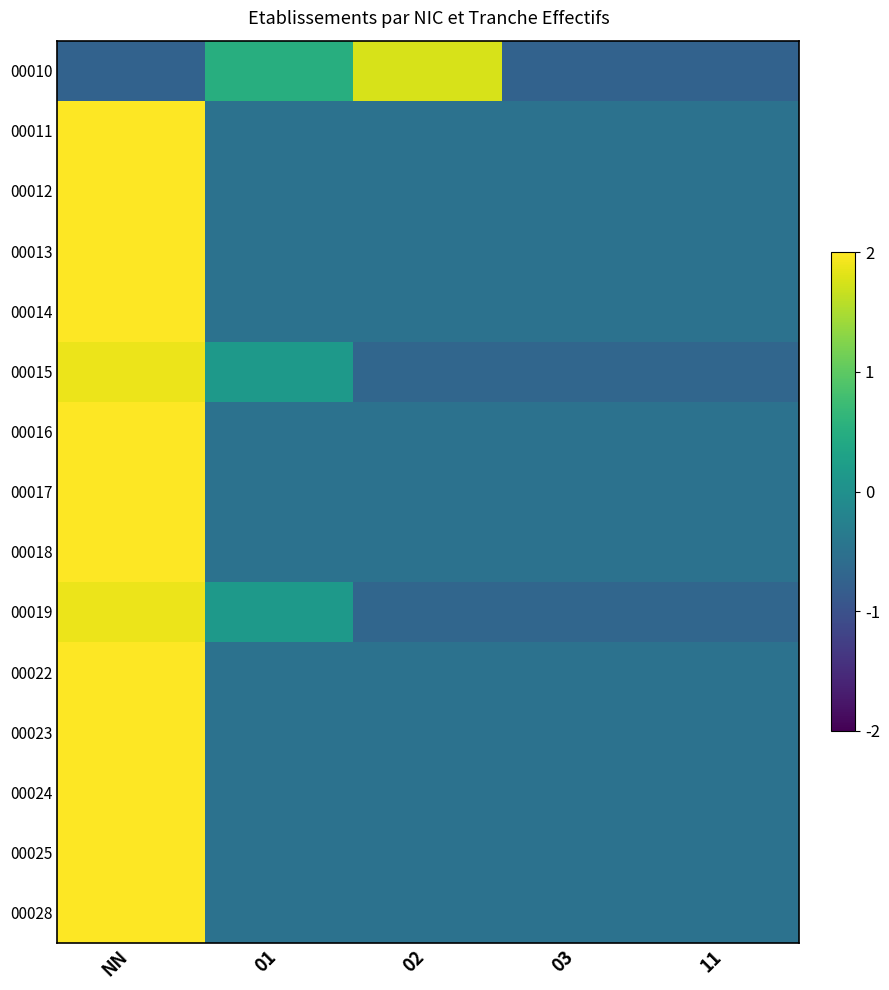

Between 01 and 03, which series saw the biggest shift?

00010